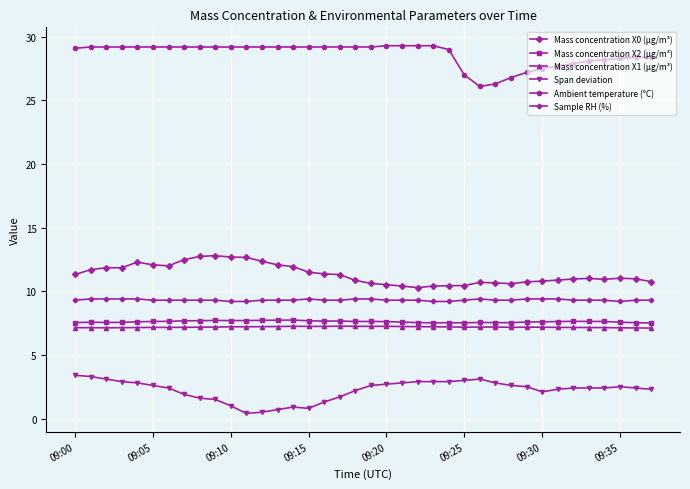

Which series has the largest total across all categories?

Ambient temperature (°C)